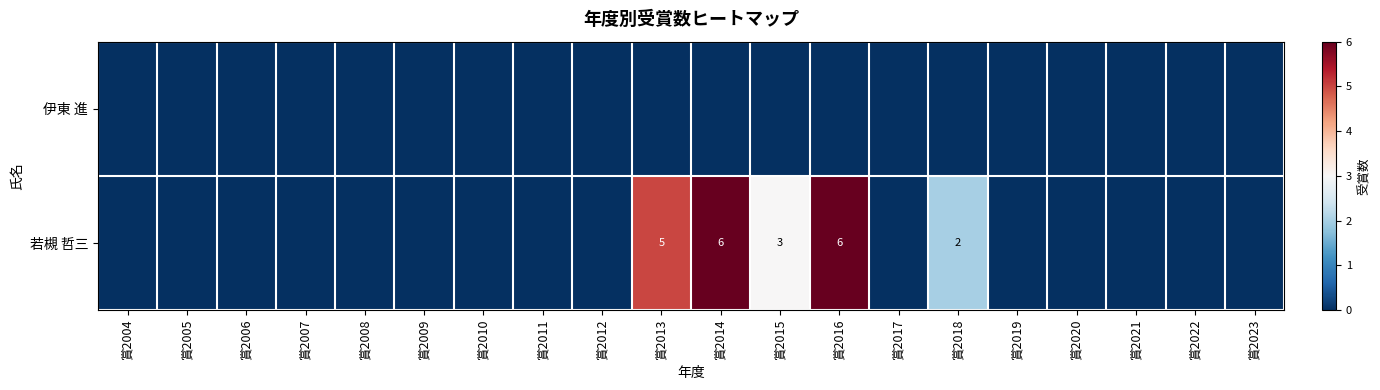

Is it true that 若槻 哲三 equals 8 at 賞2014?

False